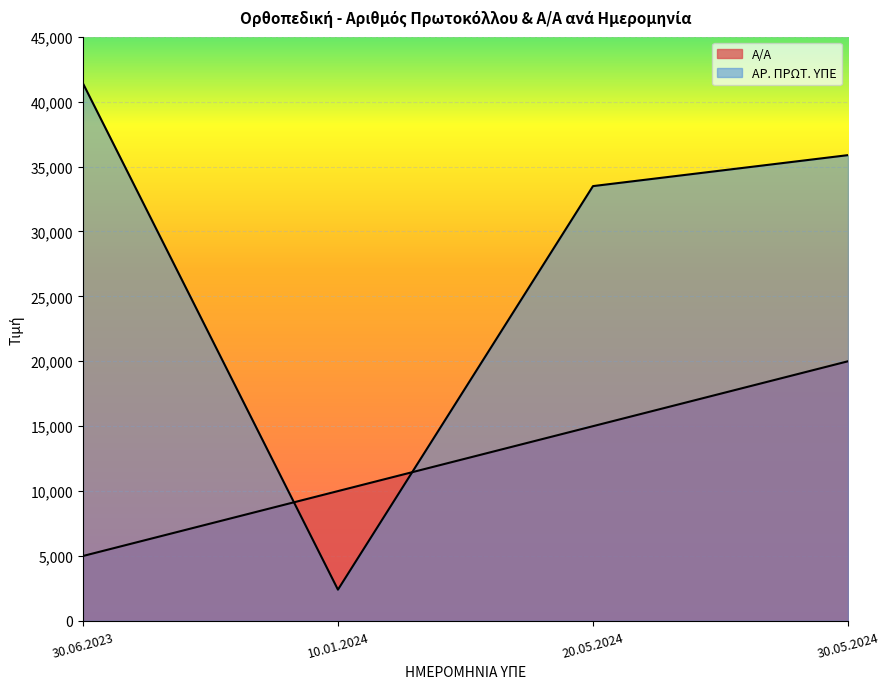

How many lines are shown in the chart?

2